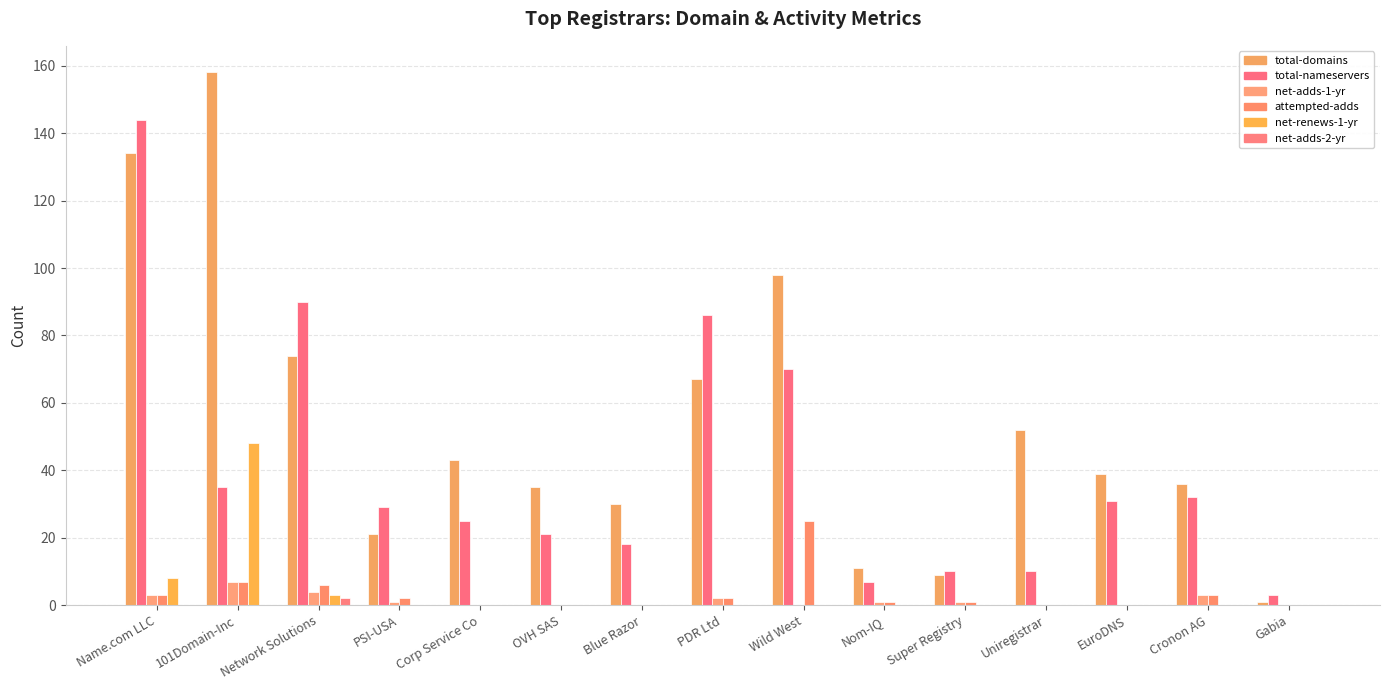

Which series changed the most between Name.com LLC and Network Solutions?

total-domains